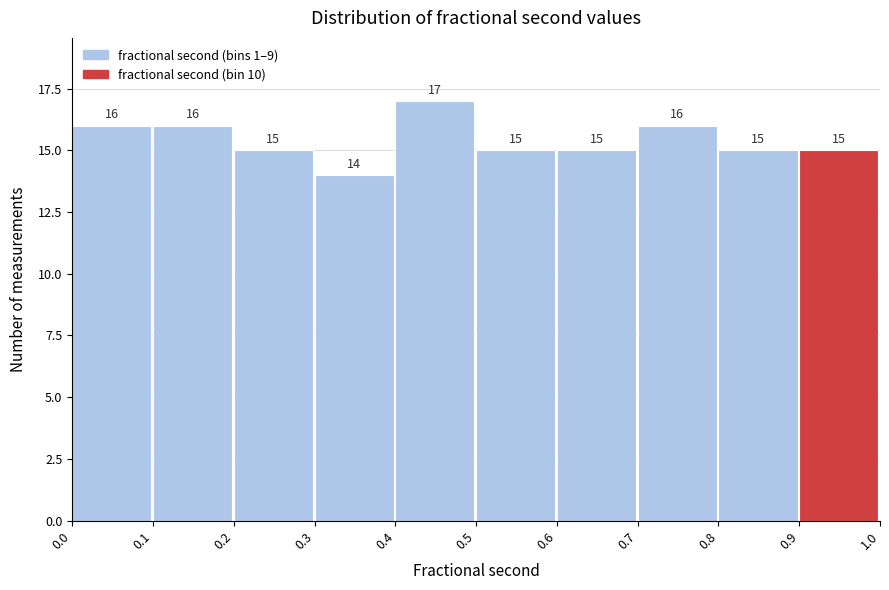

Reading left to right, list every bar in this chart as the range it spans on the x-axis followed by its height.

0.0 to 0.1: 16
0.1 to 0.2: 16
0.2 to 0.3: 15
0.3 to 0.4: 14
0.4 to 0.5: 17
0.5 to 0.6: 15
0.6 to 0.7: 15
0.7 to 0.8: 16
0.8 to 0.9: 15
0.9 to 1.0: 15